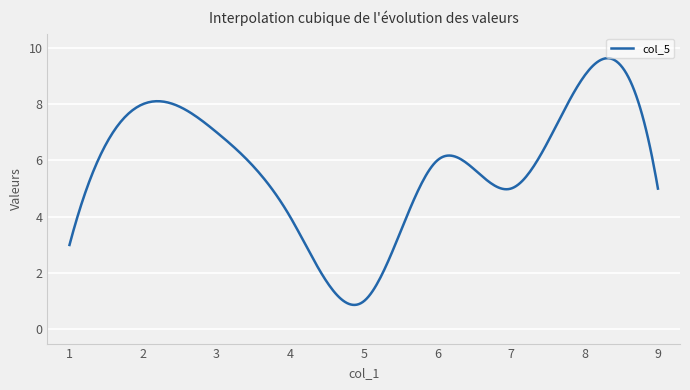

What is the greatest value displayed?

9.6